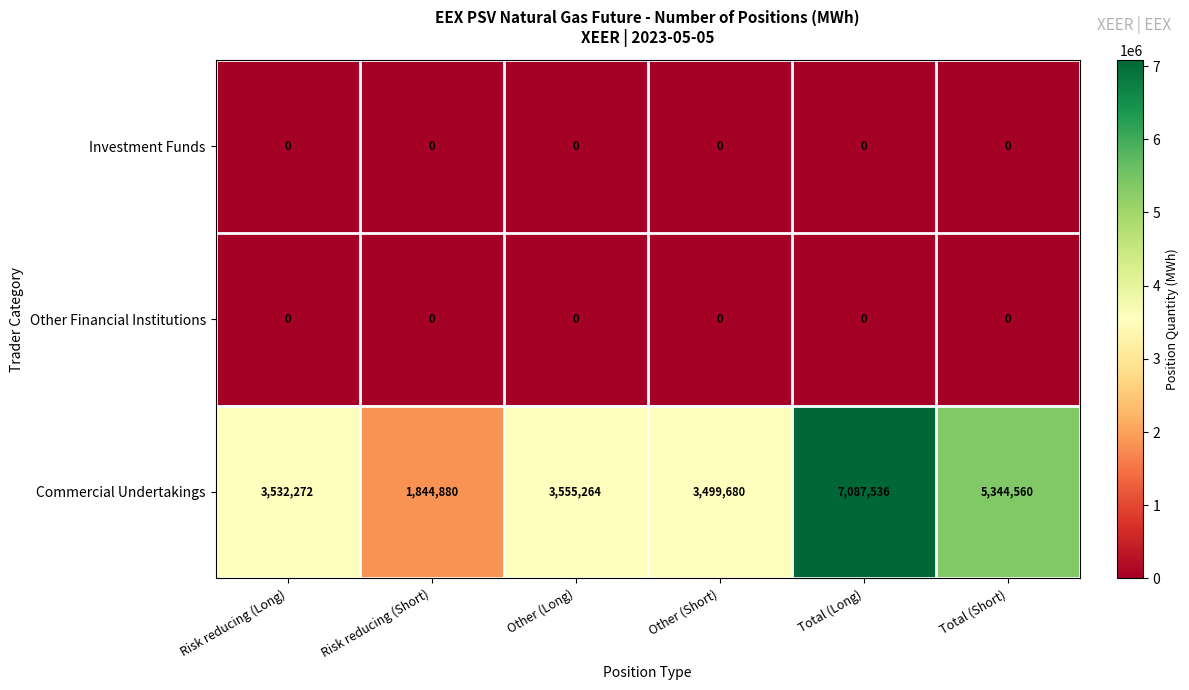

Rank the categories by Commercial Undertakings value from lowest to highest.

Risk reducing (Short), Other (Short), Risk reducing (Long), Other (Long), Total (Short), Total (Long)